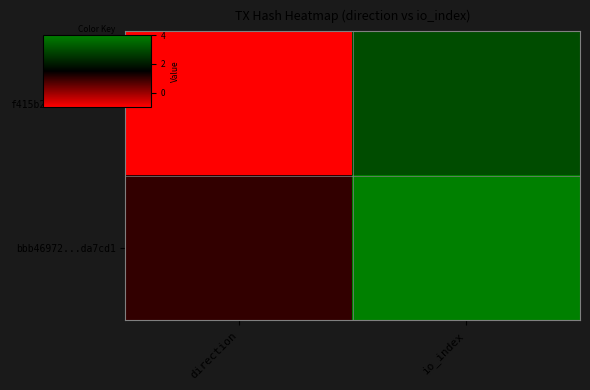

At how many categories does at least one series exceed 2?

1